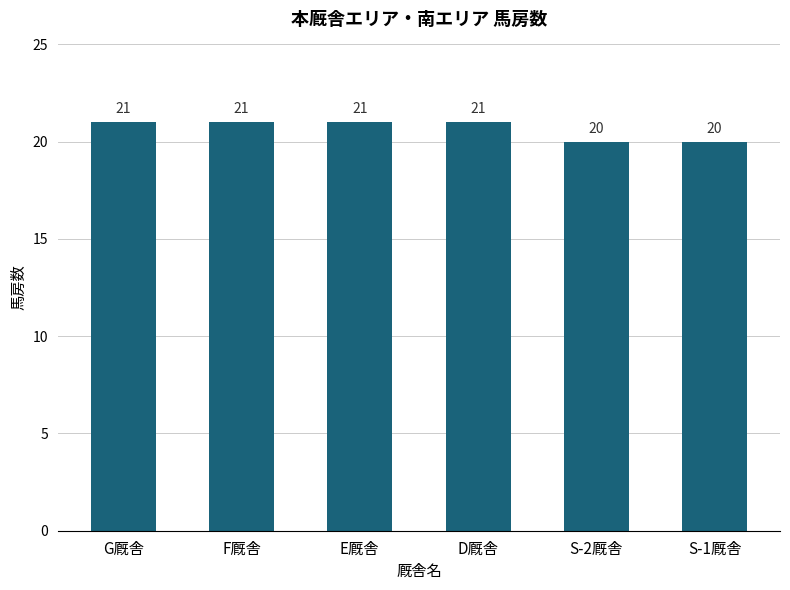

What is the label of the 5th bar from the right?

F厩舎